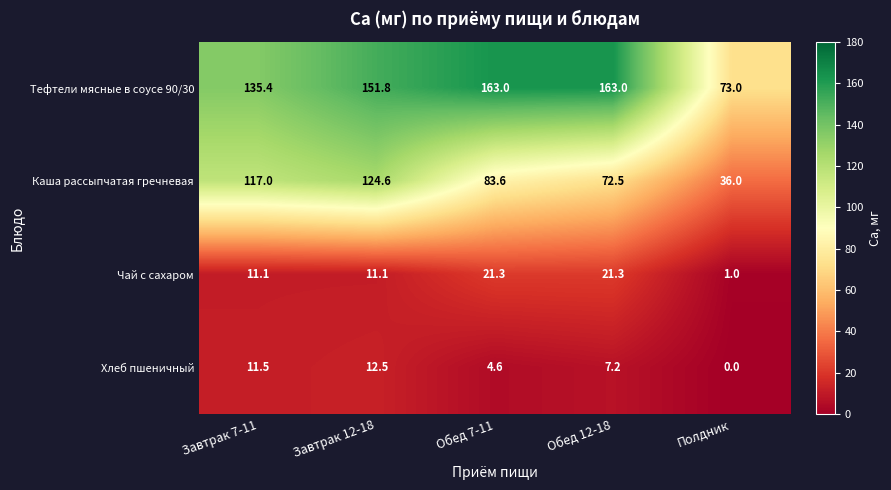

How many categories are shown in the chart?

5